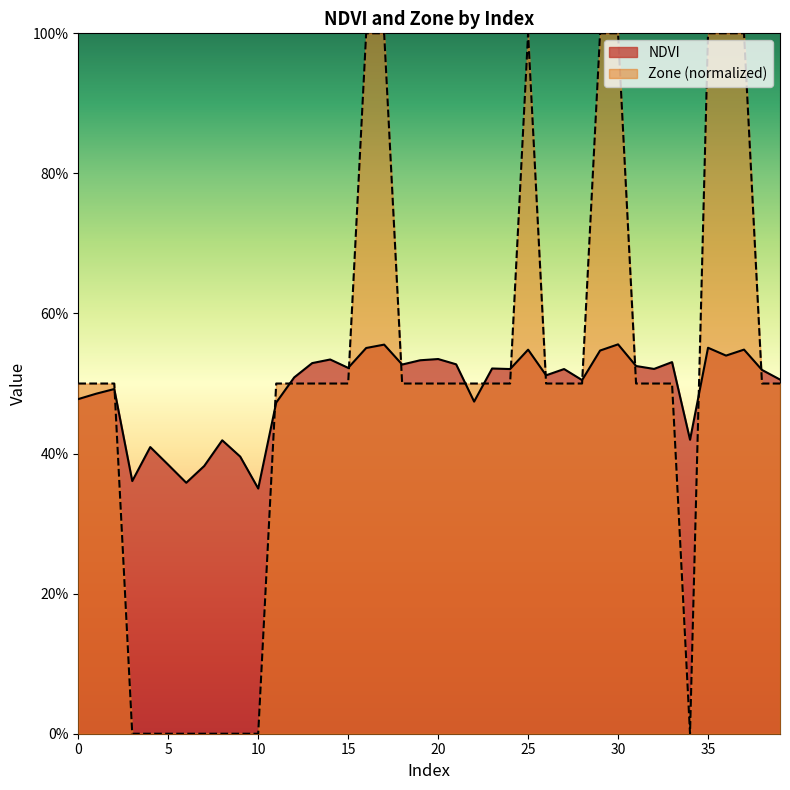

At which label is NDVI closest to 0?

10